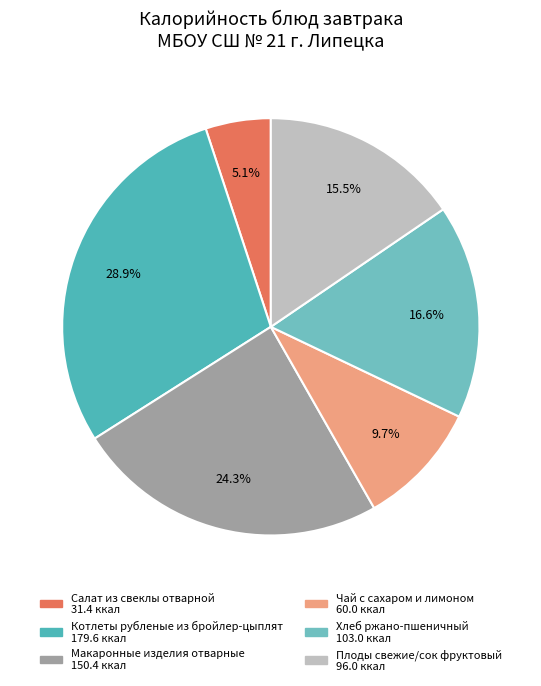

To the nearest percent, what is the combined percentage of Макаронные изделия отварные and Котлеты рубленые из бройлер-цыплят?

53%